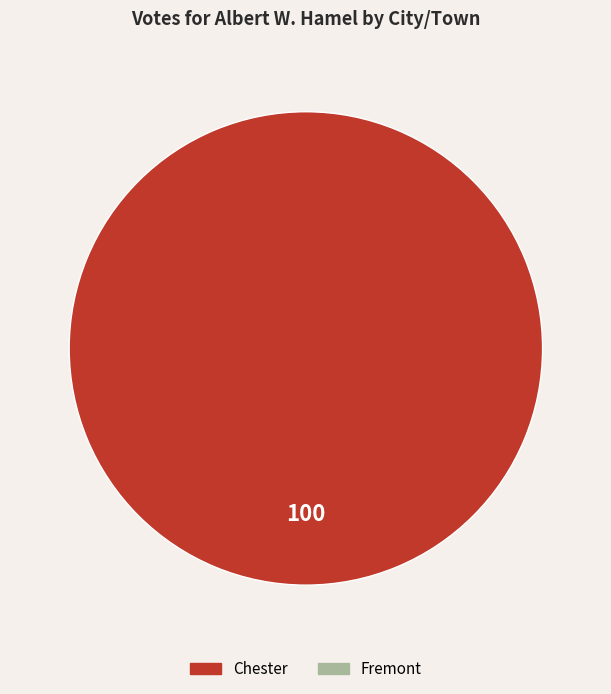

Is there a majority slice in this chart?

Yes